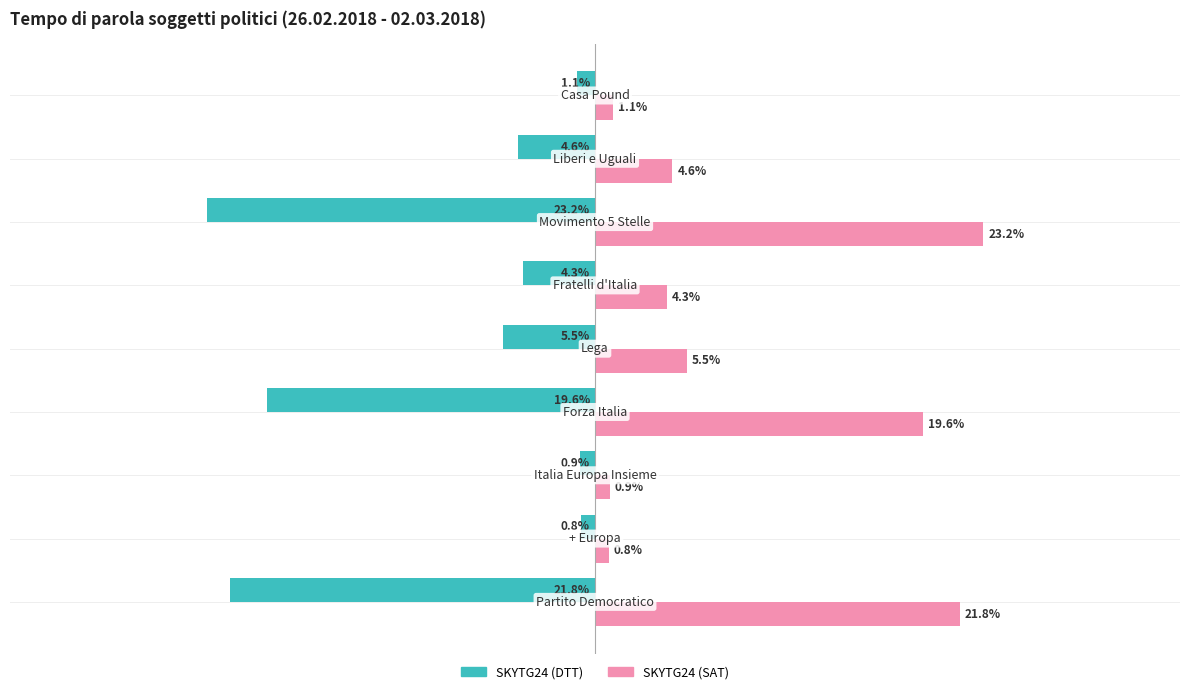

Rank the series by their maximum value, from highest to lowest.

SKYTG24 (SAT), SKYTG24 (DTT)